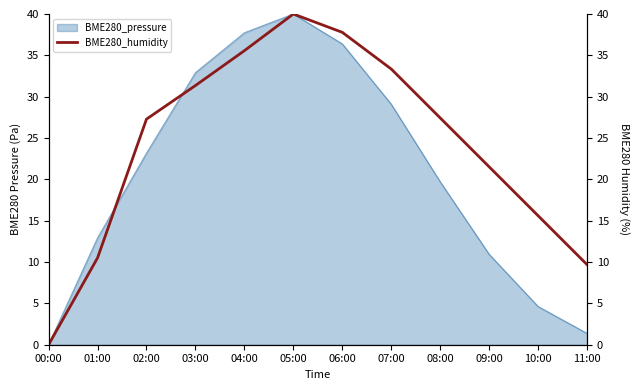

Rank the categories by value from highest to lowest.

05:00, 06:00, 04:00, 07:00, 03:00, 08:00, 02:00, 09:00, 10:00, 01:00, 11:00, 00:00